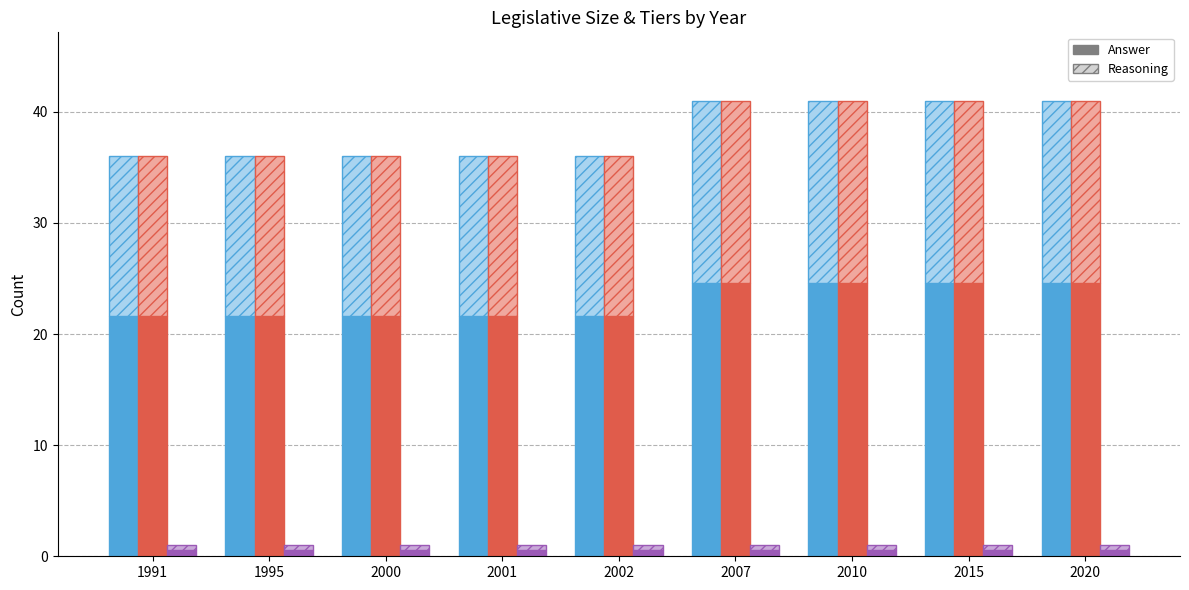

True or false: Number of tiers (upper) has a value of 0.4 at 2020.

True